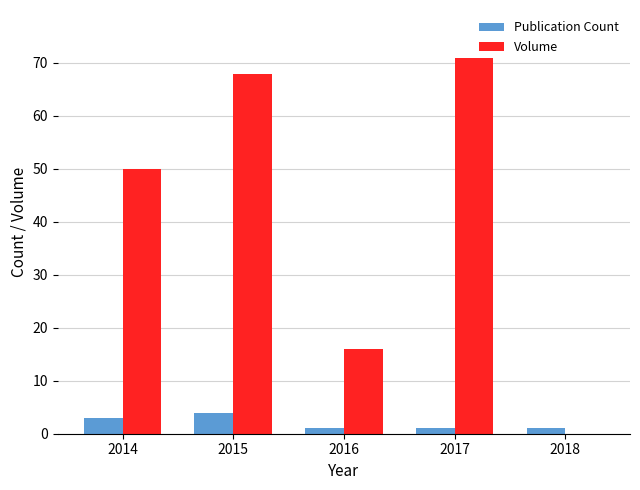

What is the total value across all series at 2017?

72